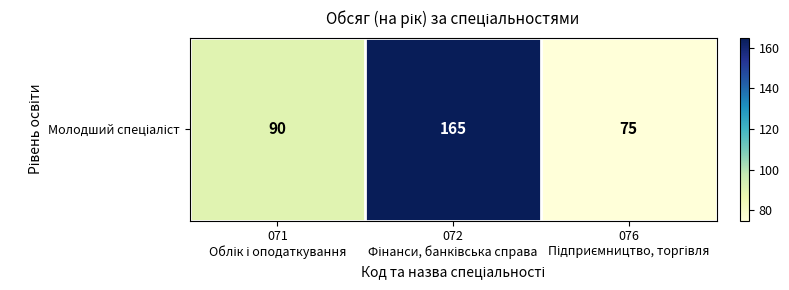

Reading left to right, transcribe all the data shown in this chart.

071
Облік і оподаткування=90	072
Фінанси, банківська справа=165	076
Підприємництво, торгівля=75